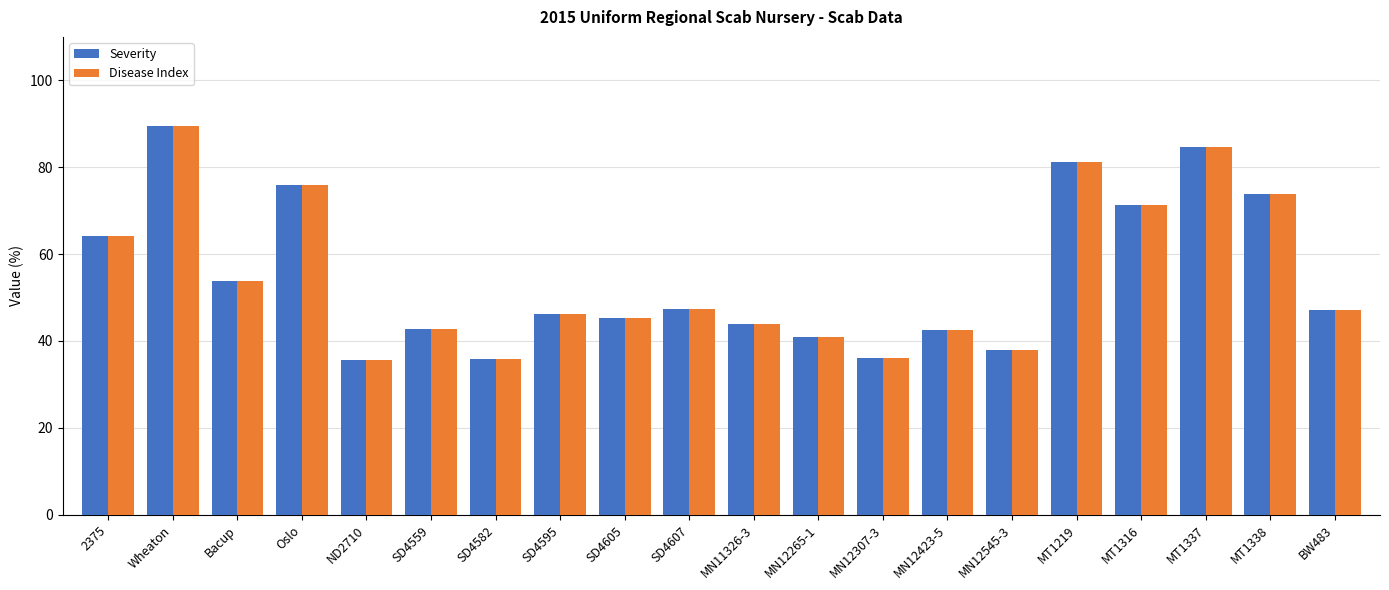

What is the sum of the Disease Index values at MN12265-1 and MN12423-5?

83.4